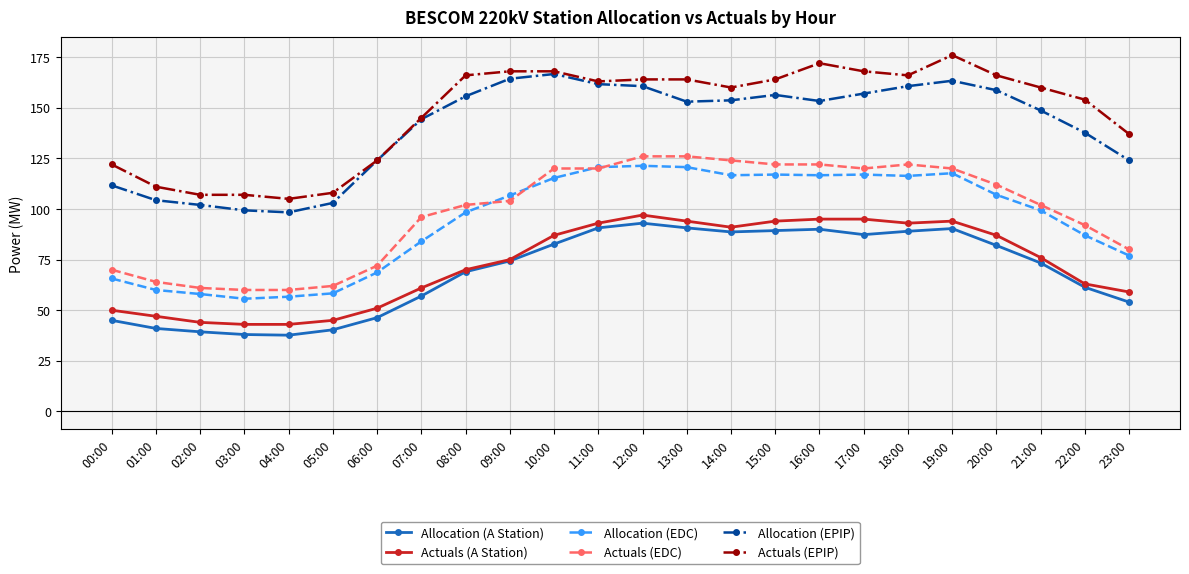

How many distinct data groups are displayed?

6